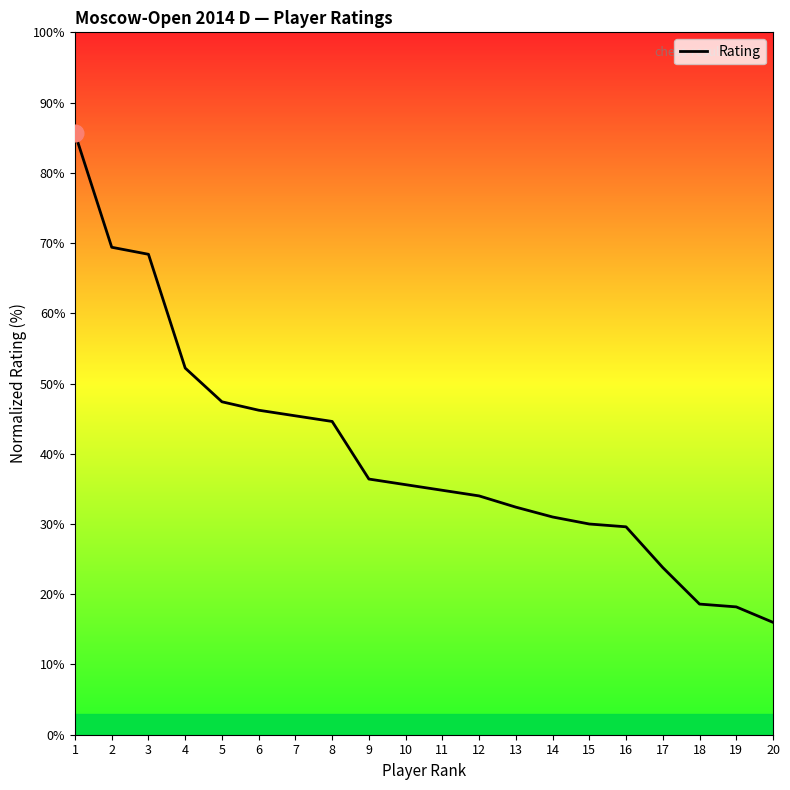

Reading left to right, transcribe all the data shown in this chart.

1=85.6	2=69.4	3=68.4	4=52.2	5=47.4	6=46.2	7=45.4	8=44.6	9=36.4	10=35.6	11=34.8	12=34.0	13=32.4	14=31.0	15=30.0	16=29.6	17=23.8	18=18.6	19=18.2	20=16.0